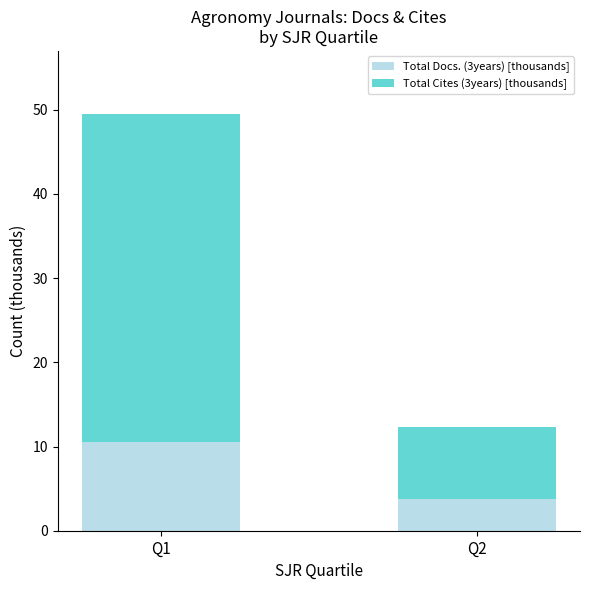

What is the maximum value for Total Docs. (3years) [thousands]?

10.5